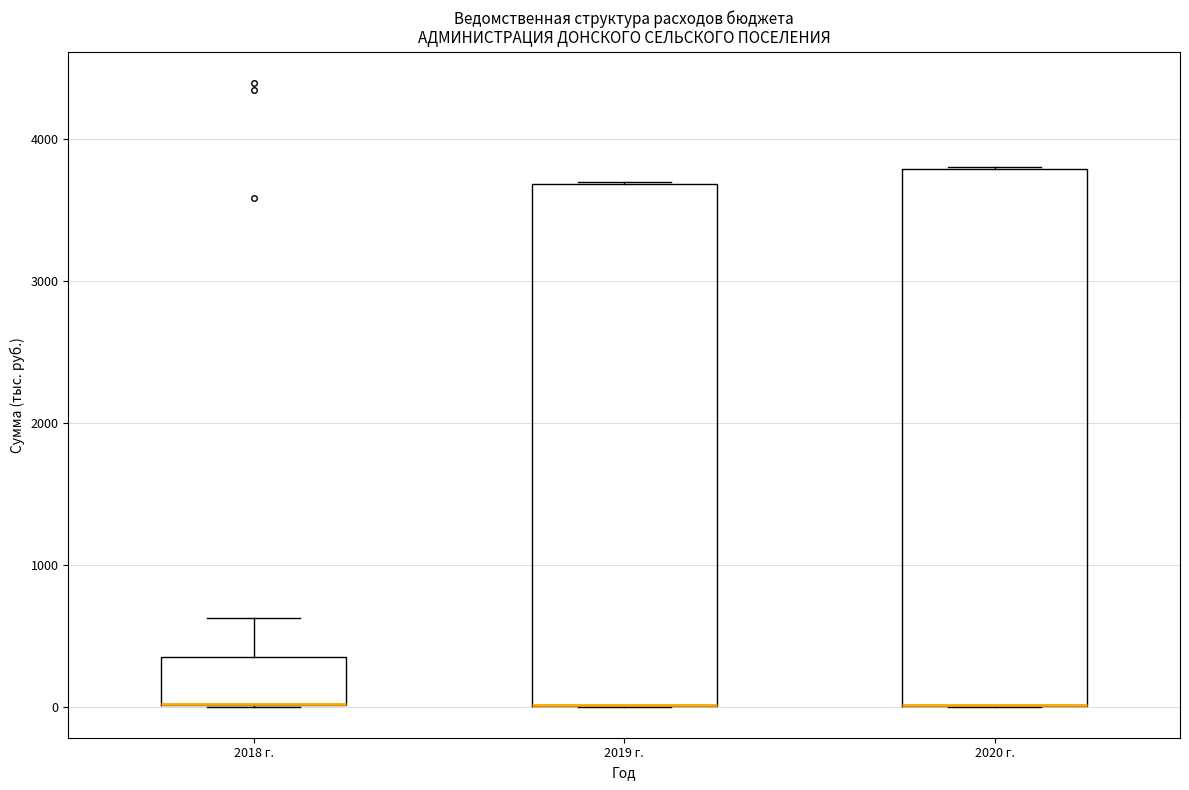

Where is the lower edge of the box for 2020 г. on the y-axis? The values are not printed on the chart, so give them approximately, as read against the axis.

0